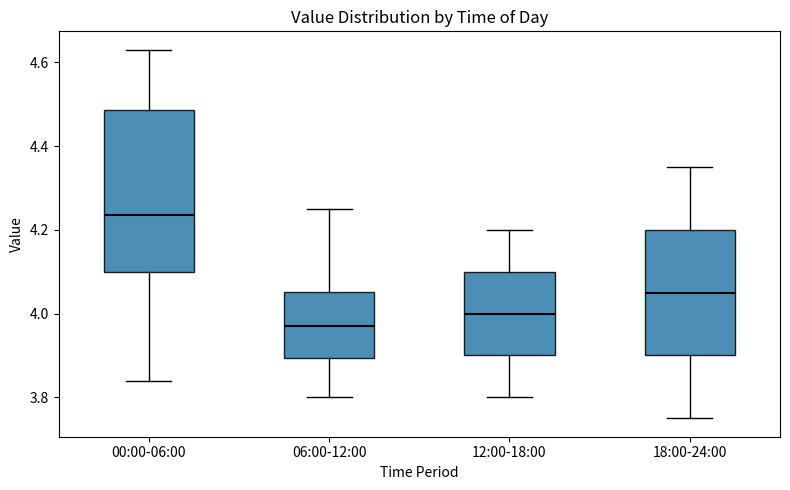

Comparing the boxes themselves (not the whiskers), which one is the tallest?

00:00-06:00